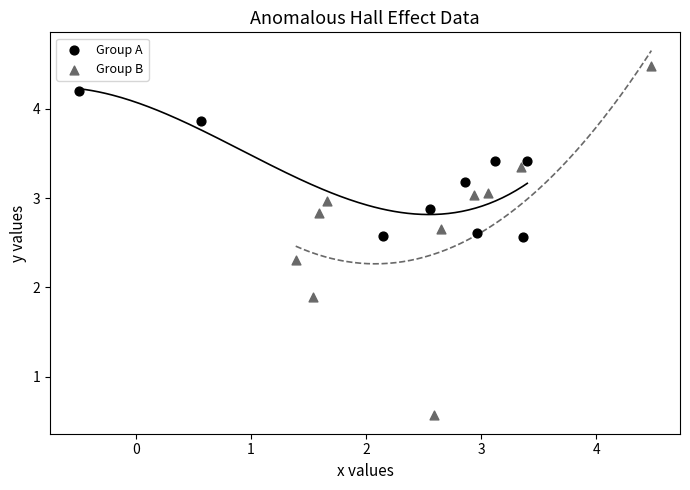

Which series has the largest Y range (max minus min)?

Group B